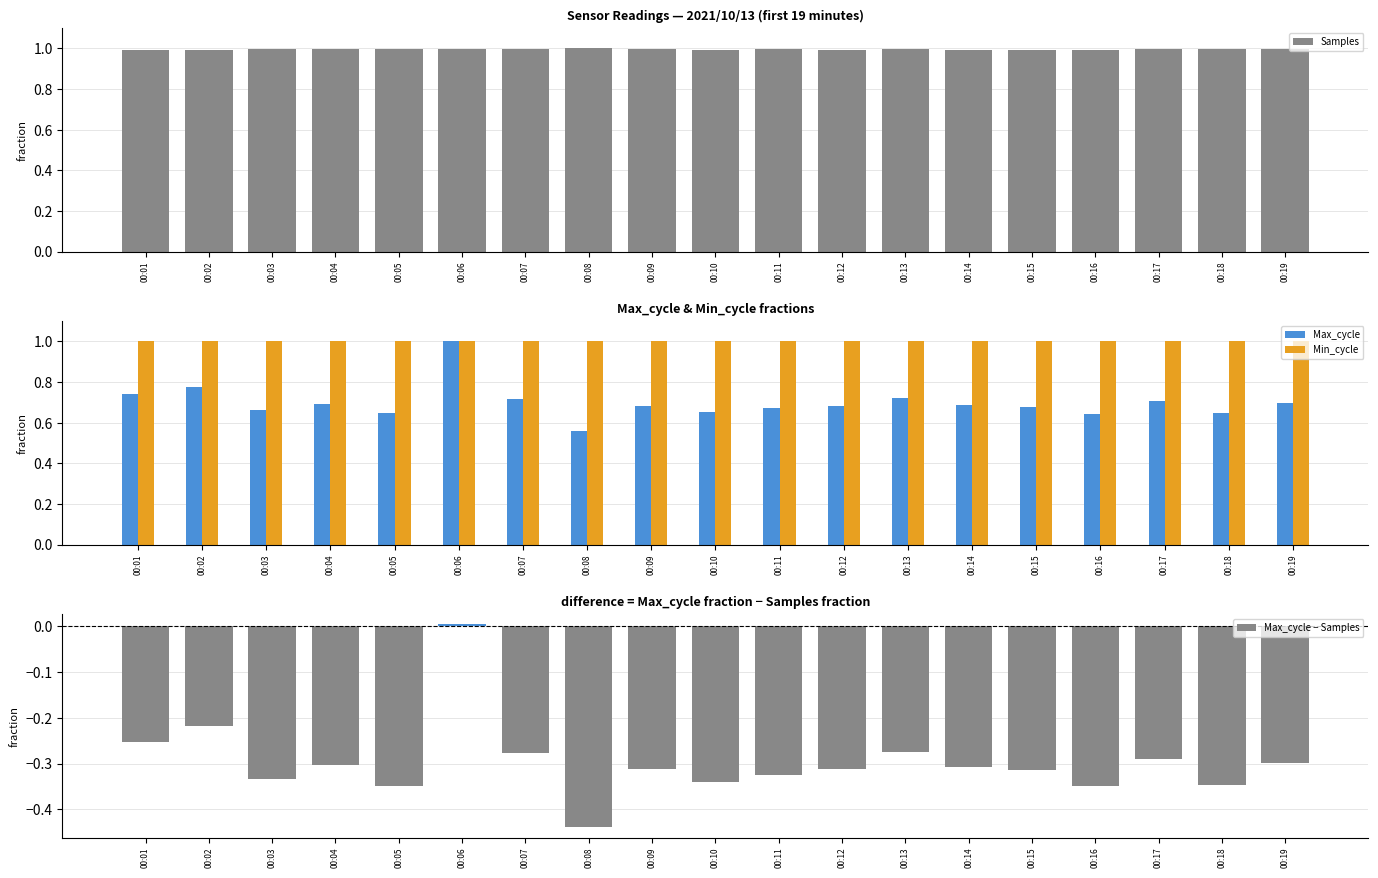

Which has a higher value, 00:06 or 00:19?

00:06